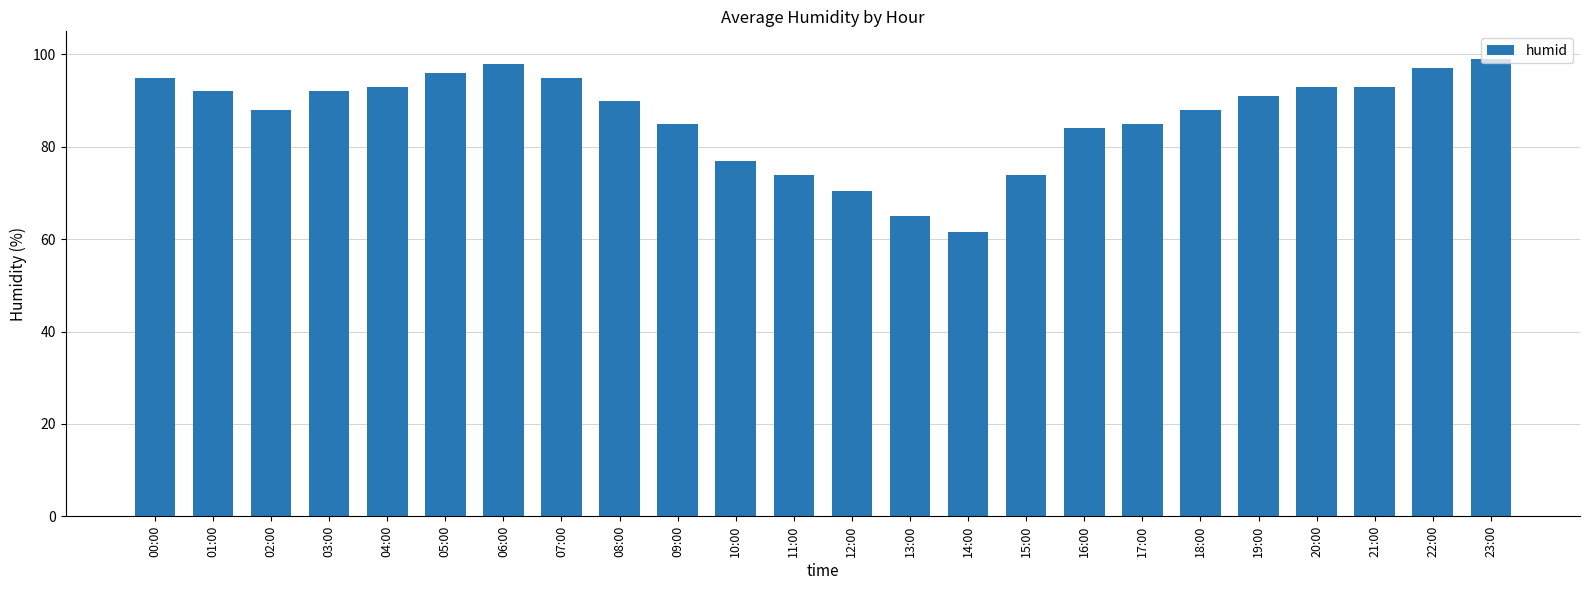

What is the value of the 8th bar from the left?

95.0